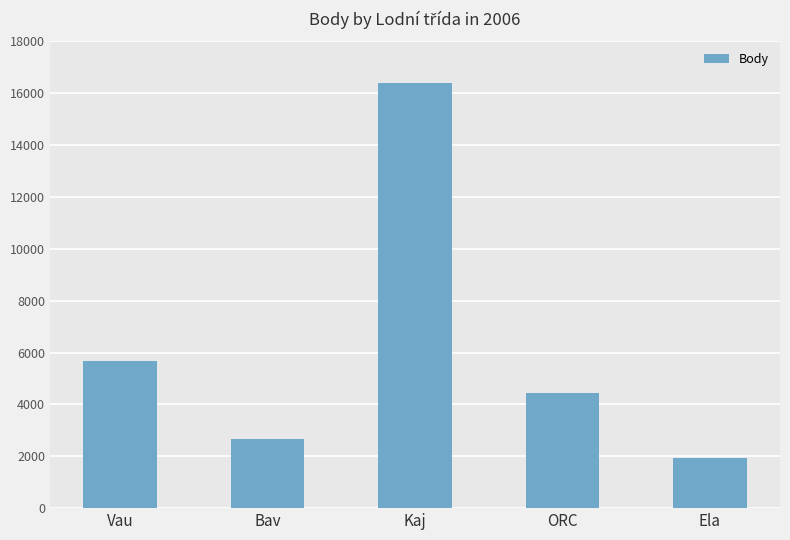

What value does the data have at ORC?

4434